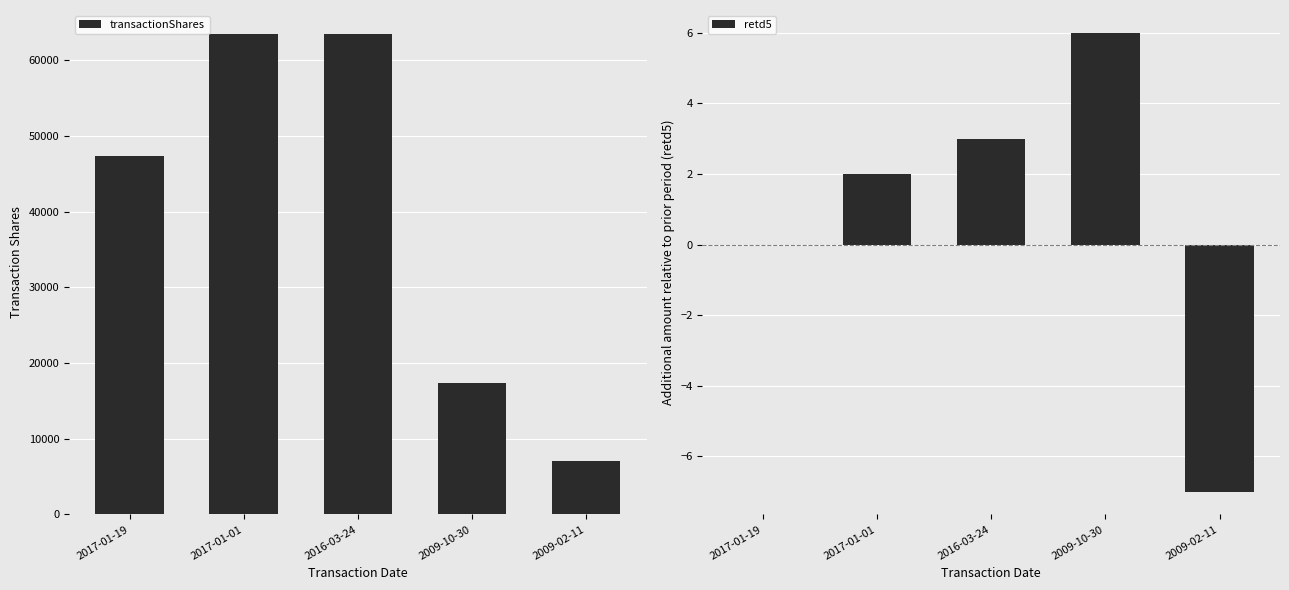

How many positive values does the retd5 series have?

3